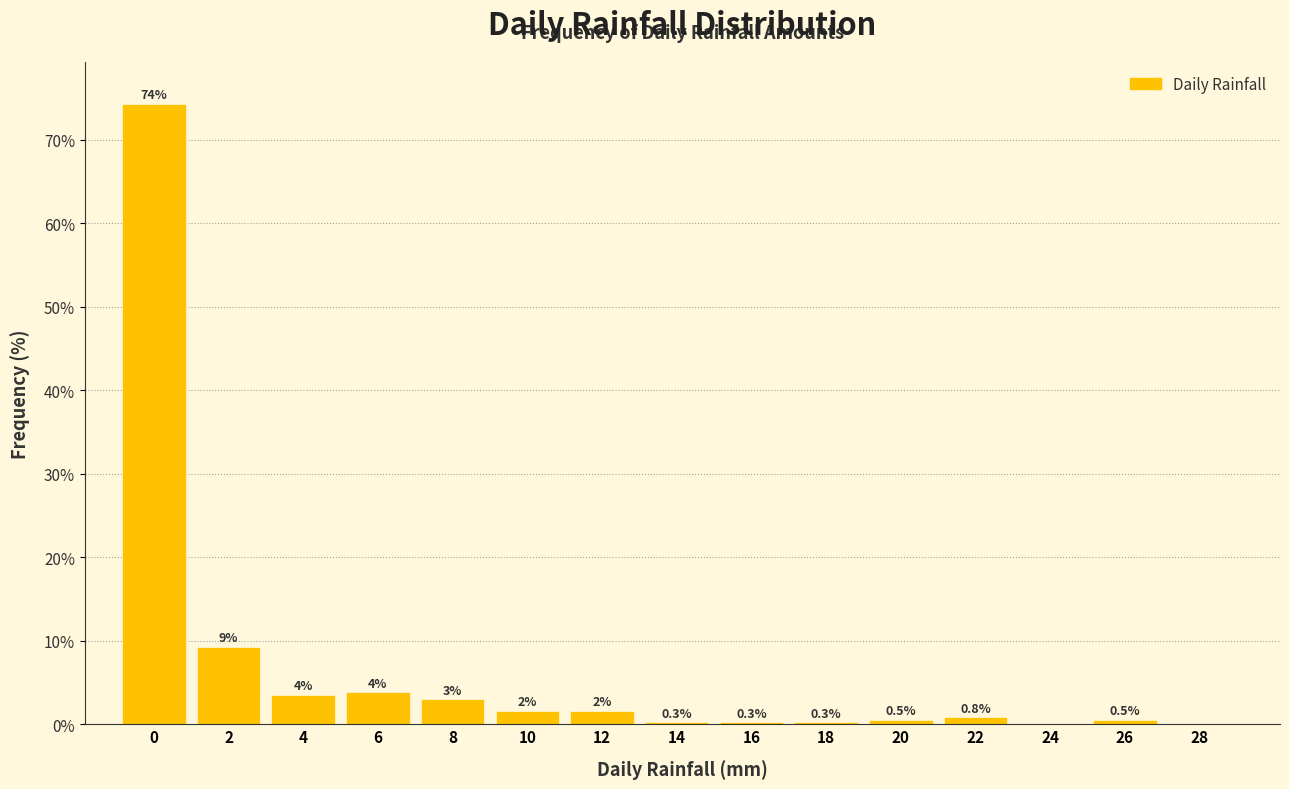

What is the greatest value displayed?

74.3